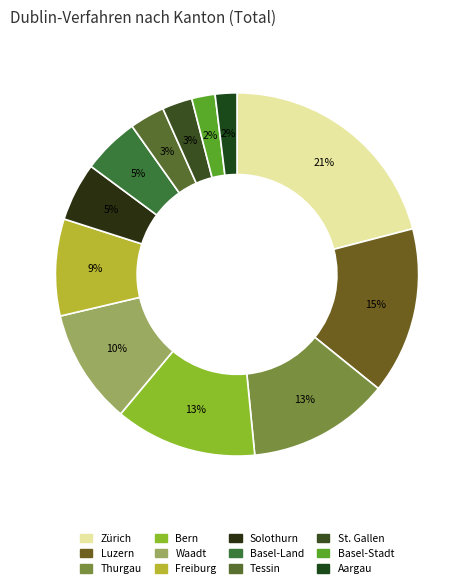

Do Luzern and Basel-Land together represent more than half of the pie?

No